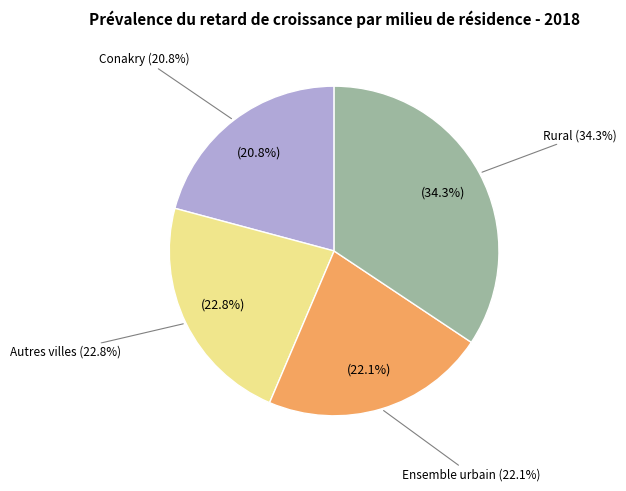

Rank the categories by value from lowest to highest.

Conakry, Ensemble urbain, Autres villes, Rural